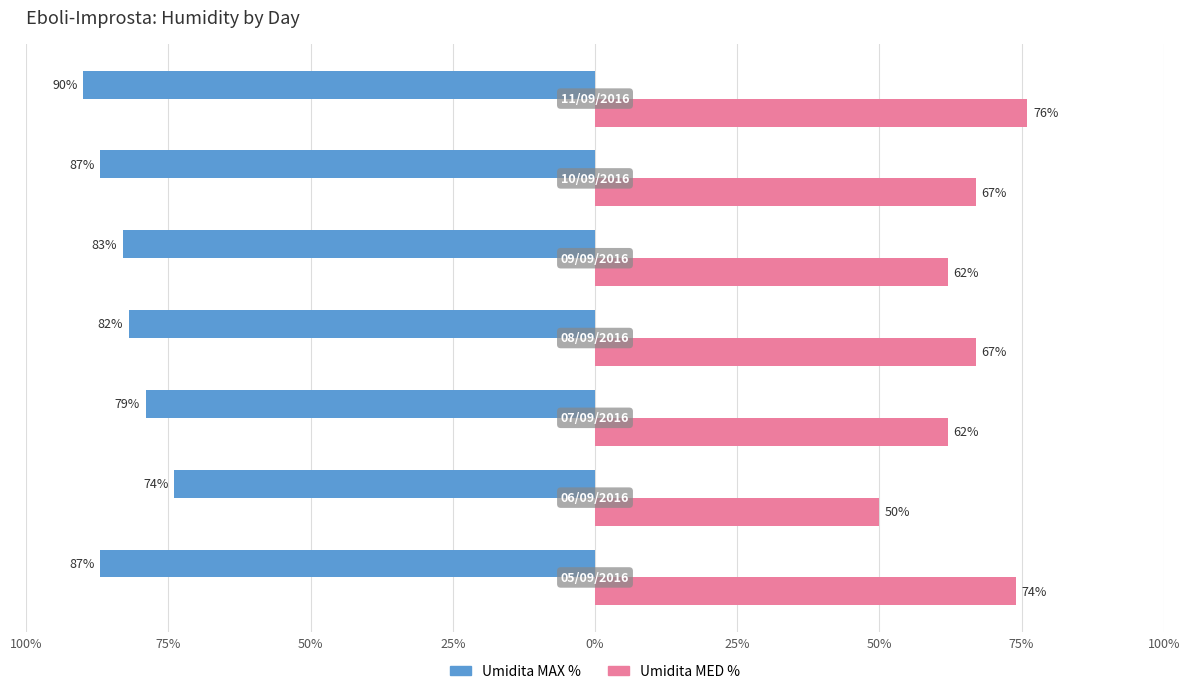

What are all the series names shown in the legend?

Umidita MAX %, Umidita MED %